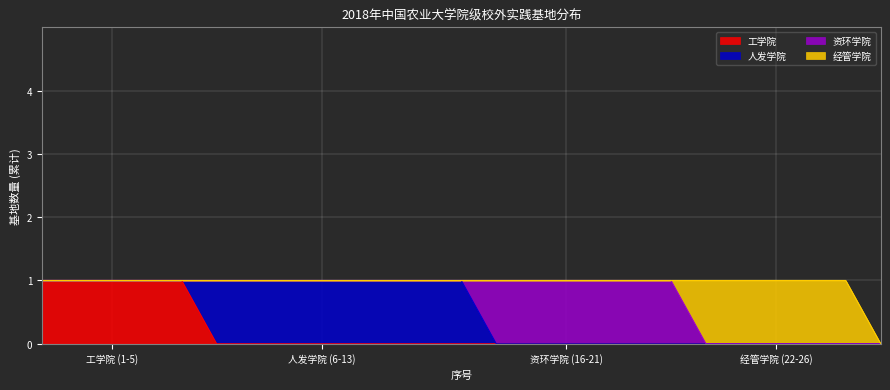

The 资环学院 series shows 1 at 2. True or false?

False